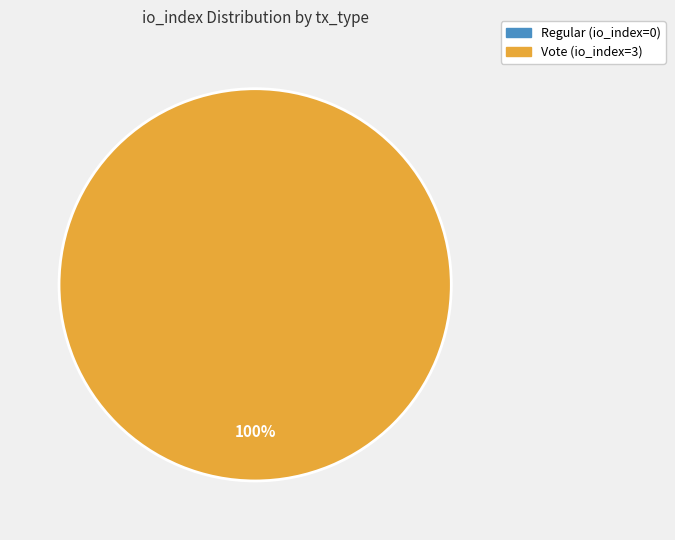

True or false: tx_type: Vote (index 3) accounts for 88% of the total.

False